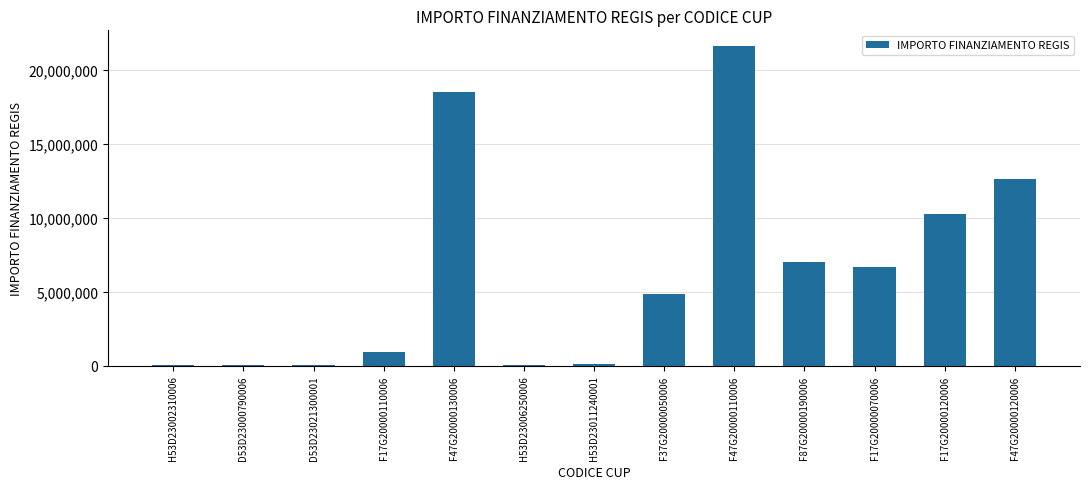

What is the sum of all values?

82771697.1